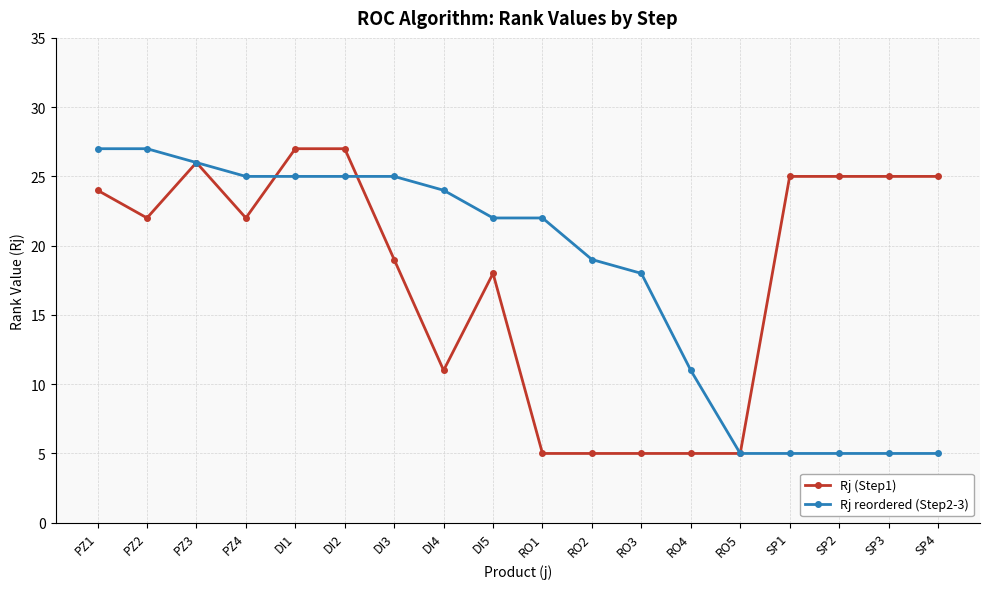

What are all the series names shown in the legend?

Rj (Step1), Rj reordered (Step2-3)